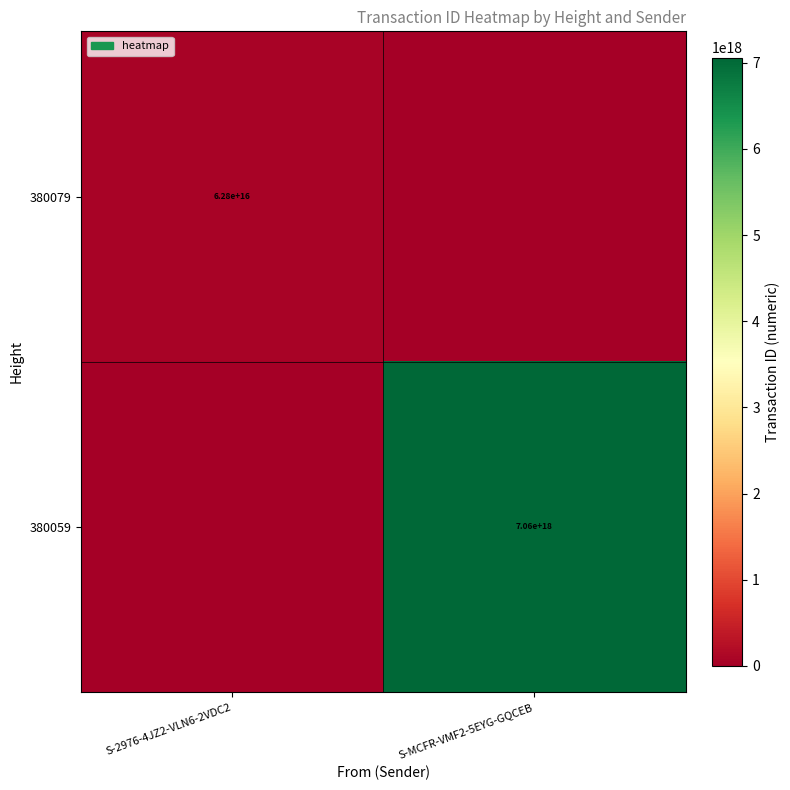

Is it true that 380079 equals 91869900283578864 at S-2976-4JZ2-VLN6-2VDC2?

False